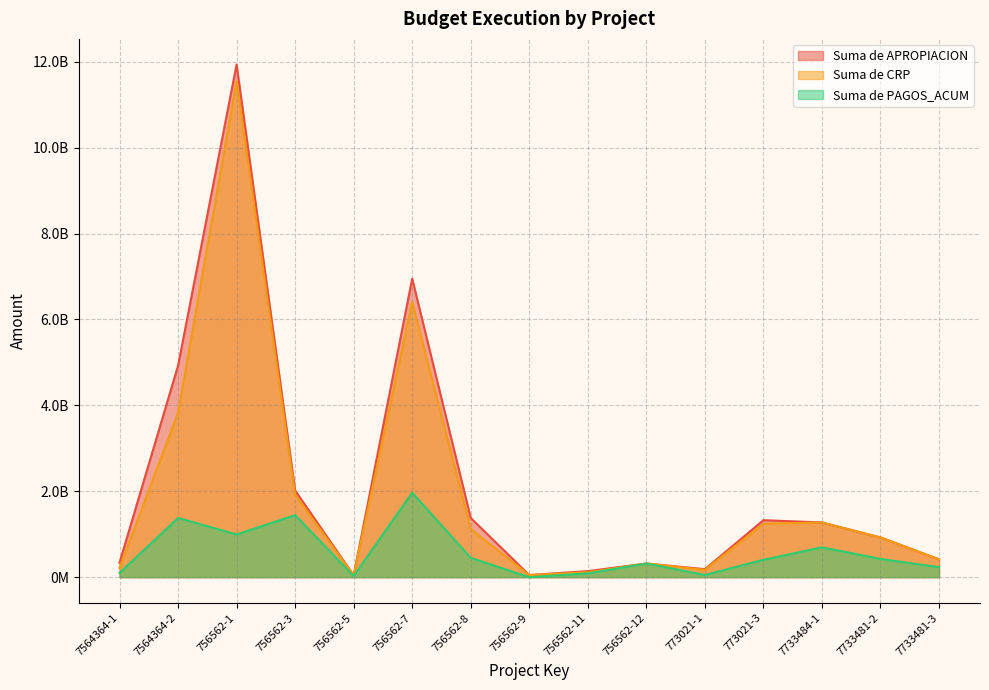

Reading right to left, transcribe all the data shown in this chart.

Suma de APROPIACION: 416575340	925595565	1273596775	1327022913	187252000	318218027	141211053	50000000	1378442997	6949261980	44214232	2018520860	11934063098	4923568789	336260668
Suma de CRP: 416469133	924316312	1273533049	1243651108	171386740	318218027	114404186	50000000	1119678410	6401757626	42012000	1916983357	11542392613	3826439761	214782736
Suma de PAGOS_ACUM: 233985167	424835700	695206202	405670091	51573666	318218027	89211053	0	449686982	1966701728	25907400	1444540435	994998208	1378284681	98459767